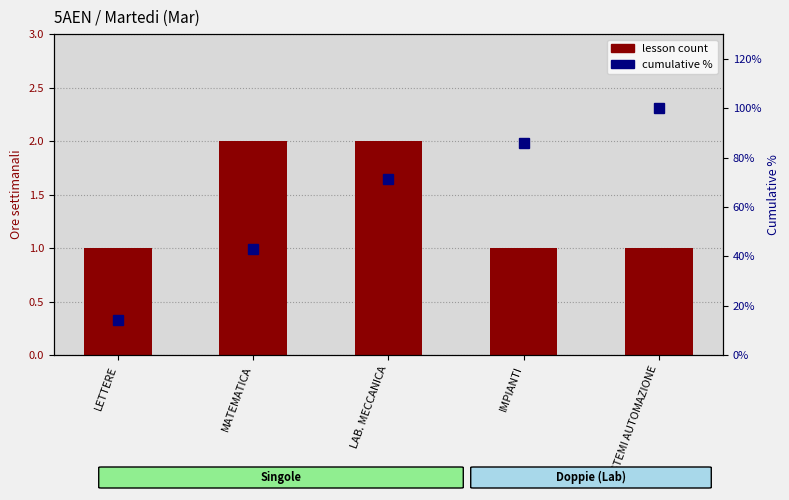

Where is cumulative % nearest to the value 57?

MATEMATICA